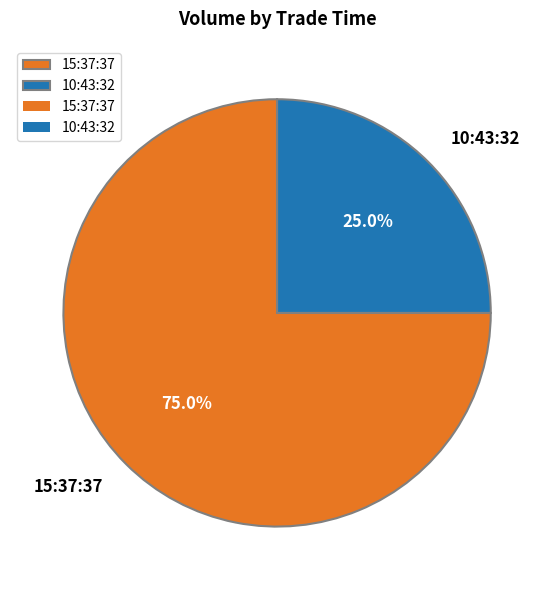

To the nearest percent, what portion does 10:43:32 represent?

25%